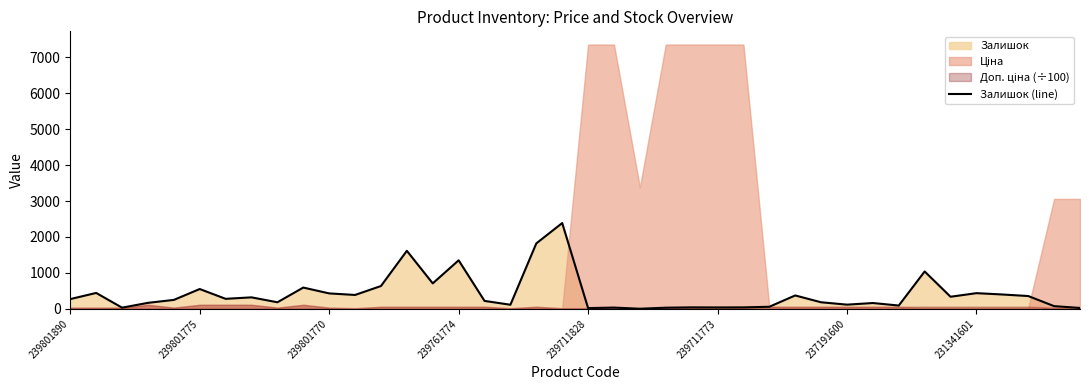

Rank the categories by value from highest to lowest.

19, 18, 13, 15, 33, 14, 12, 9, 239711773, 239801775, 35, 10, 36, 11, 28, 37, 34, 231341601, 237191600, 239801890, 239711828, 16, 8, 29, 239761774, 31, 30, 17, 32, 38, 27, 24, 26, 25, 21, 239801770, 23, 39, 20, 22